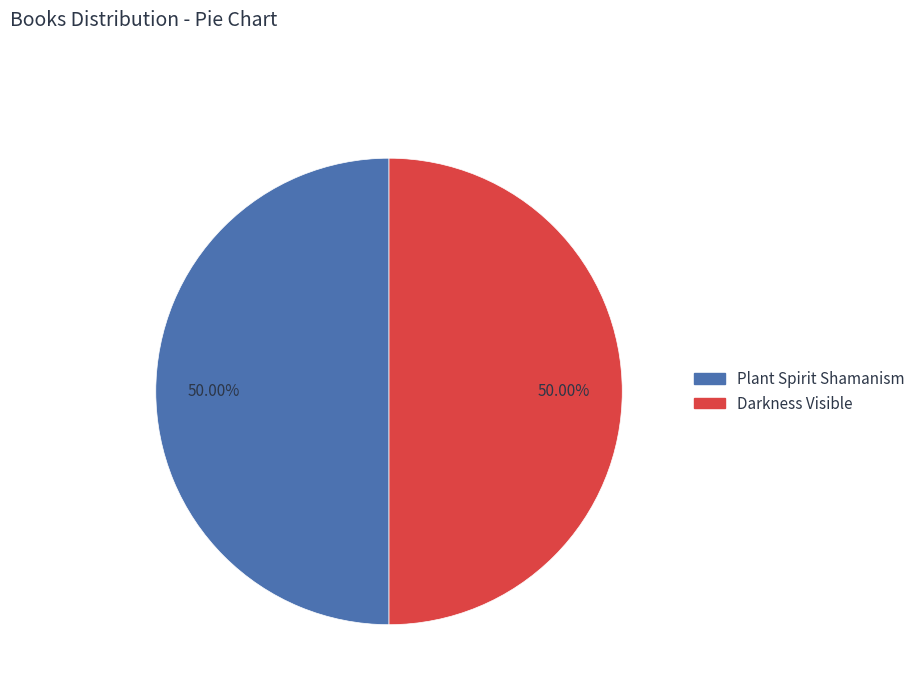

To the nearest percent, what portion does Plant Spirit Shamanism represent?

50%